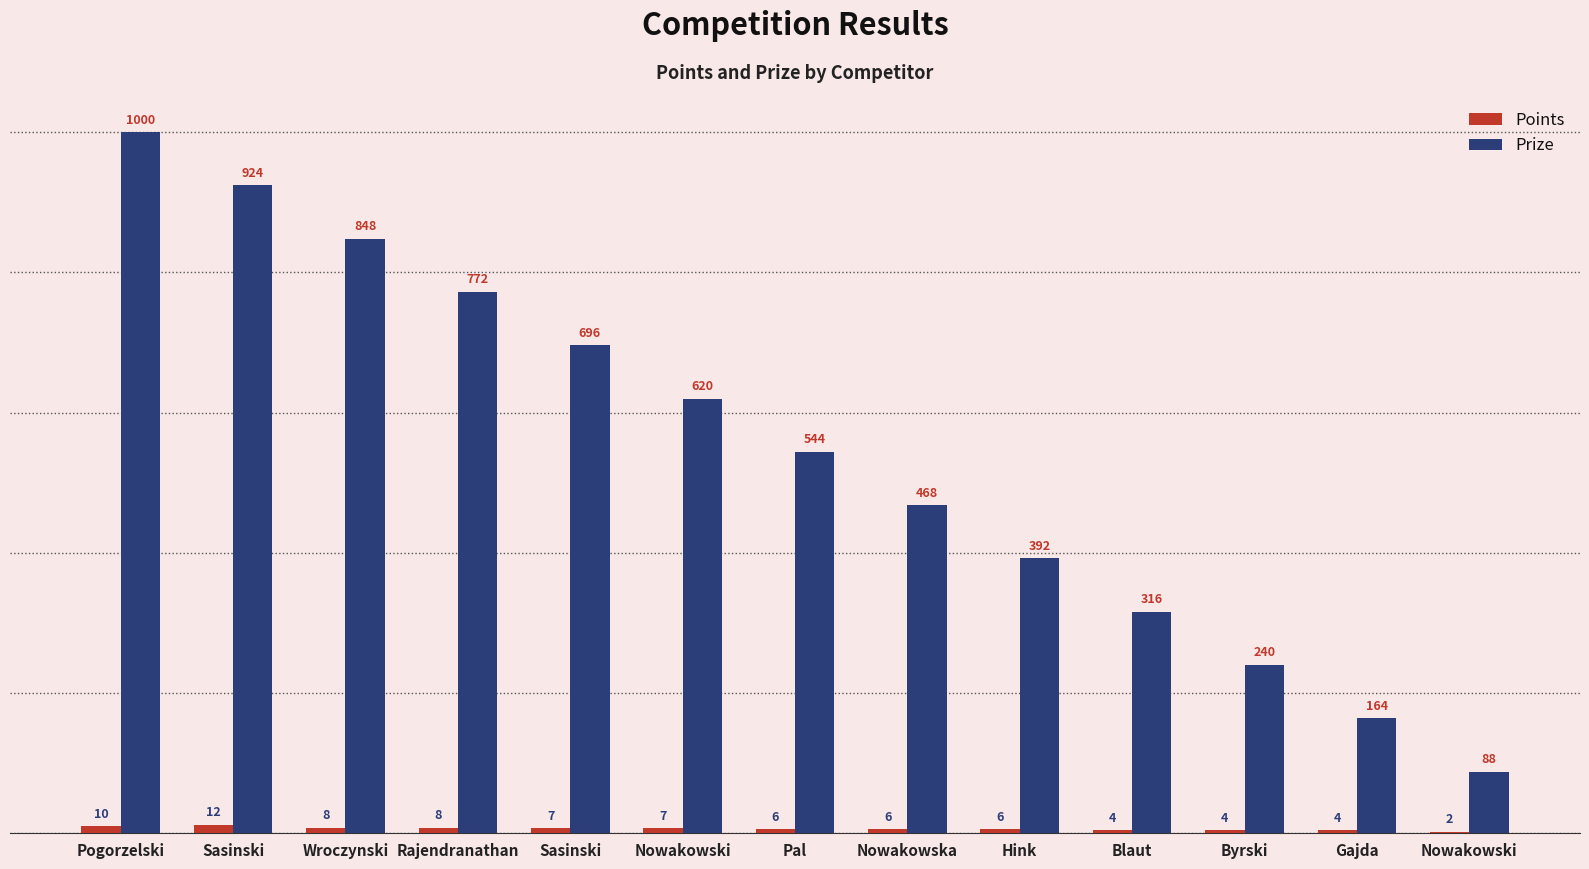

Rank the categories by Points value from lowest to highest.

Nowakowski, Blaut, Byrski, Gajda, Pal, Nowakowska, Hink, Sasinski, Nowakowski, Wroczynski, Rajendranathan, Pogorzelski, Sasinski